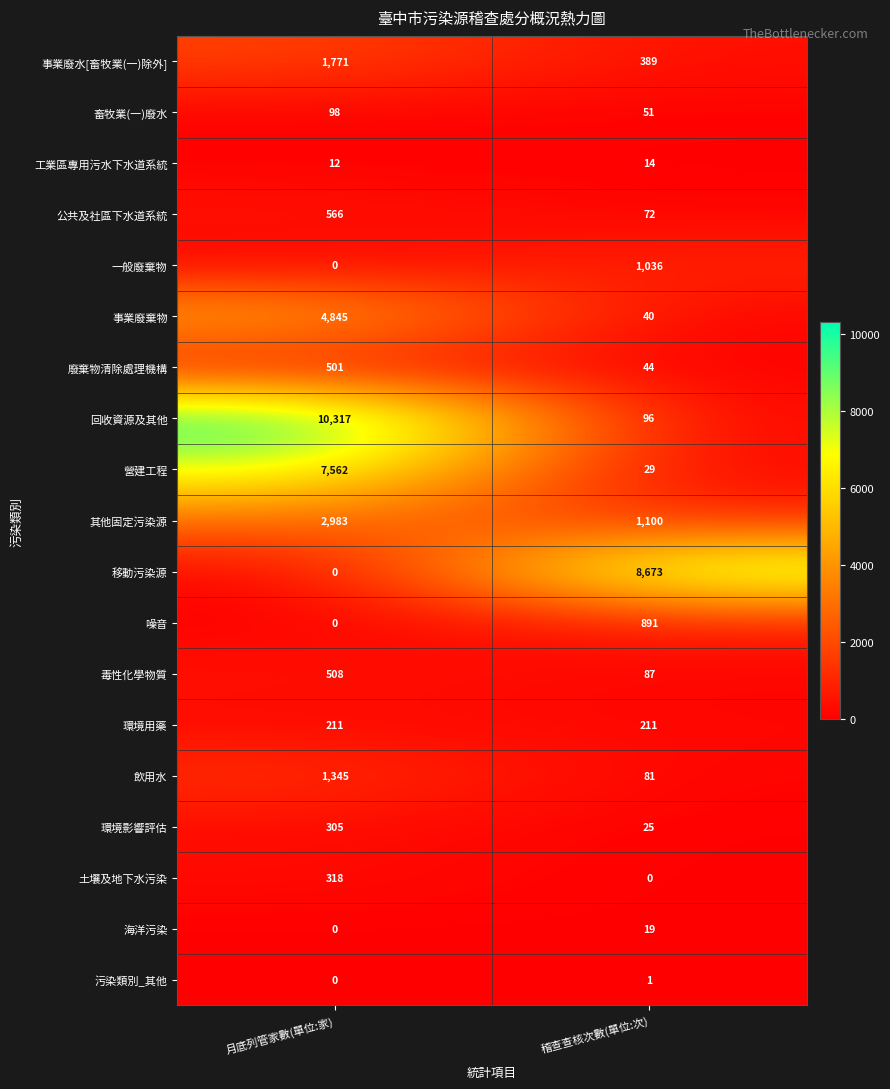

At which label does 營建工程 reach its peak?

月底列管家數(單位:家)